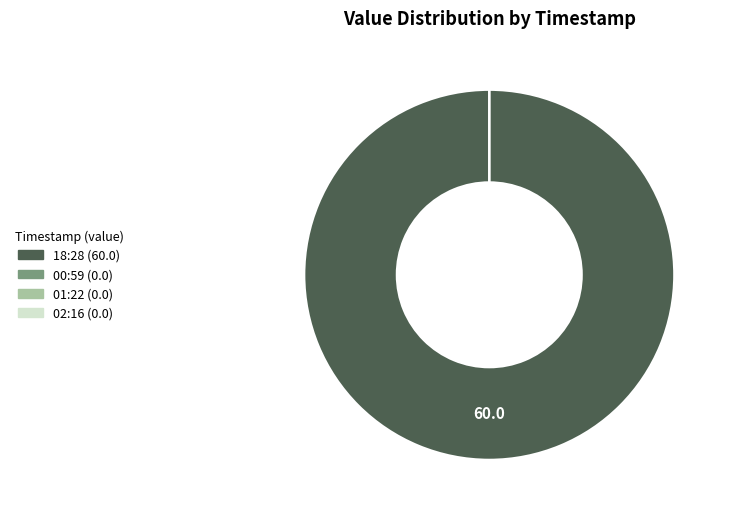

Which slice represents more than half of the pie?

2022-08-21T18:28:06.375Z